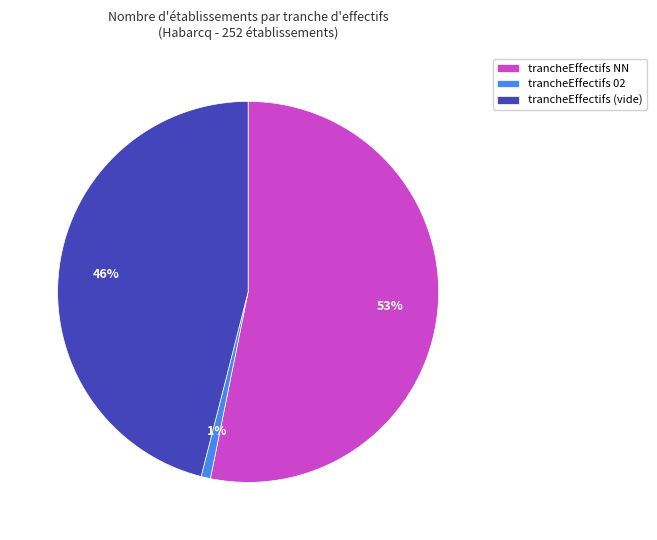

Count the number of slices in the pie.

3